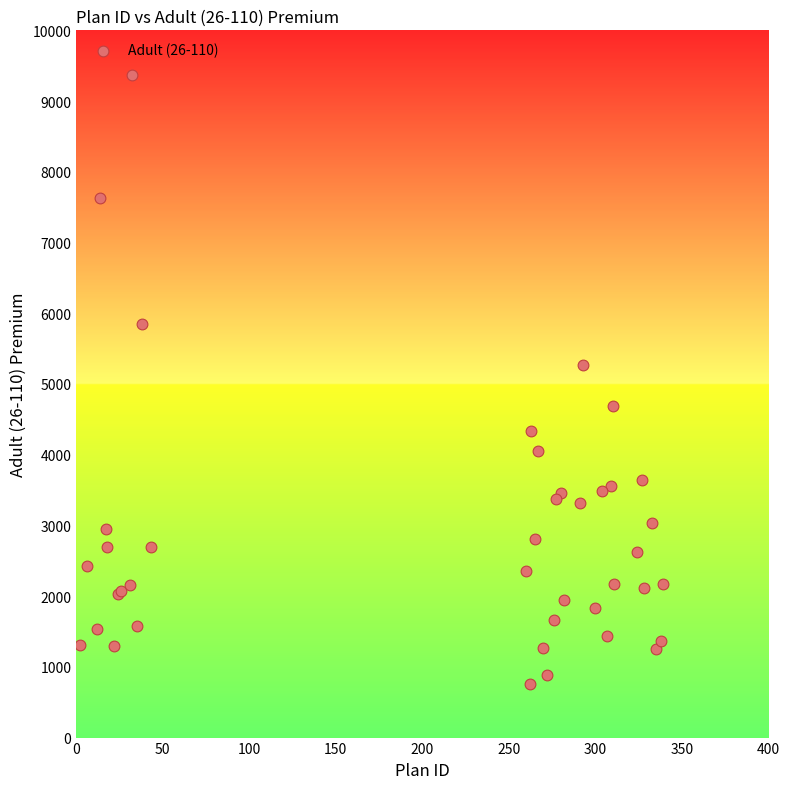

What Y value in the scatter plot is closest to 5062?

5269.4